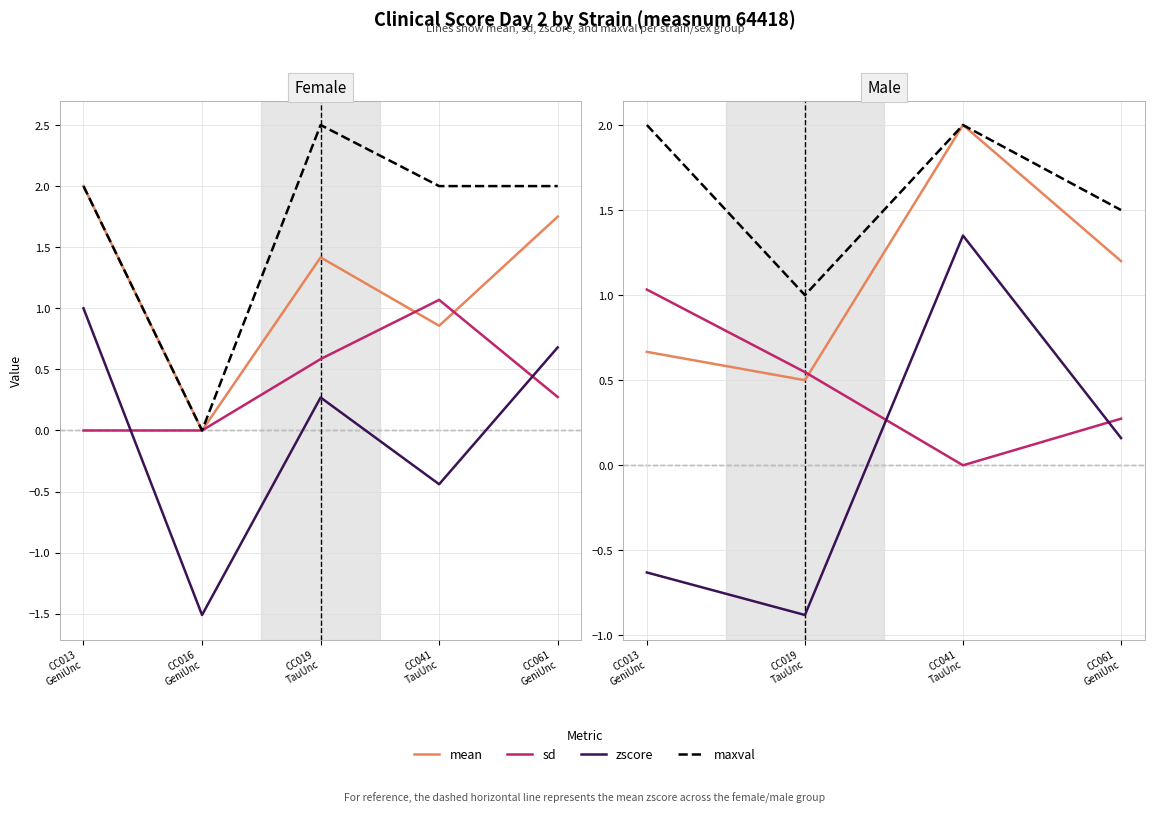

Between CC061 GeniUnc and CC019 TauUnc, which is larger?

CC061 GeniUnc